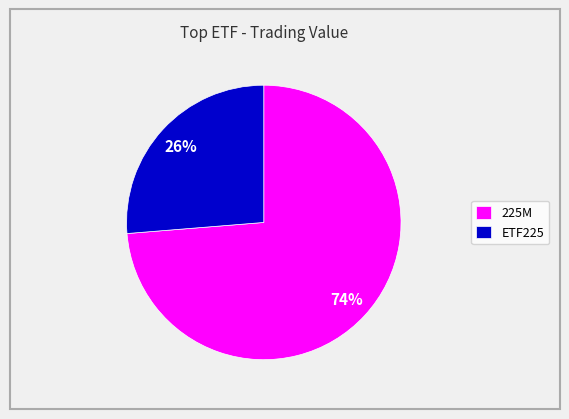

Is there any slice that represents more than half of the pie?

Yes